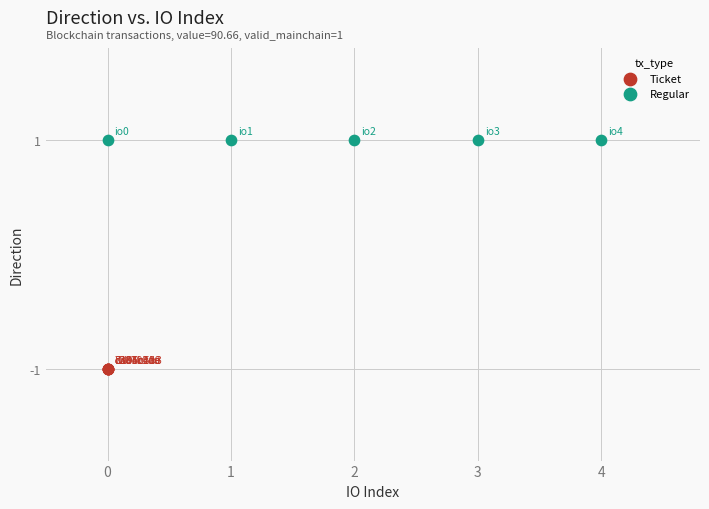

Which series reaches the maximum Y coordinate?

Regular